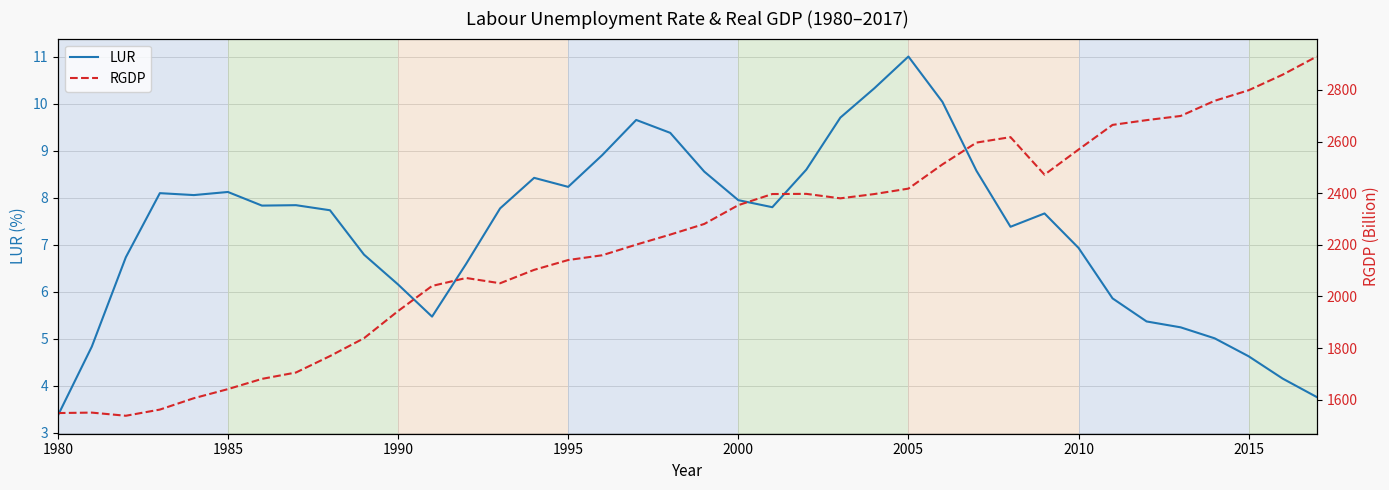

What is the lowest value of the LUR series?

3.4